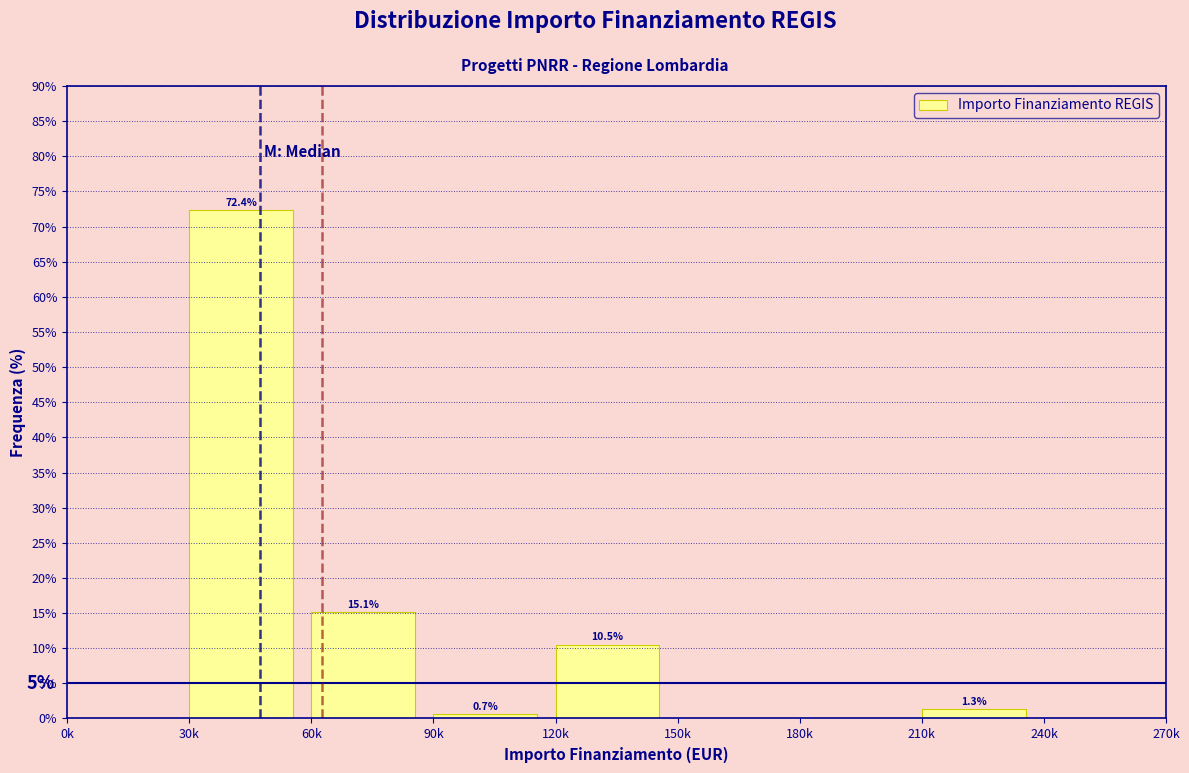

Reading right to left, transcribe all the data shown in this chart.

240k=0.0	210k=1.3	180k=0.0	150k=0.0	120k=10.5	90k=0.7	60k=15.1	30k=72.4	0k=0.0